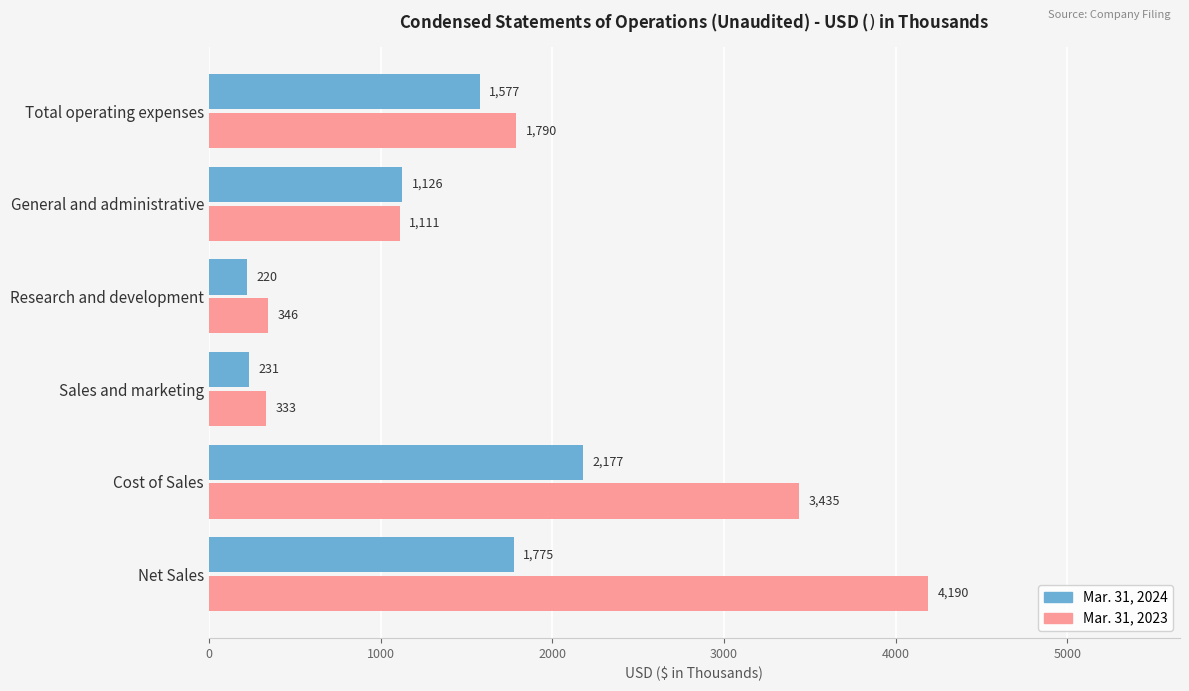

How many categories are shown in the chart?

6